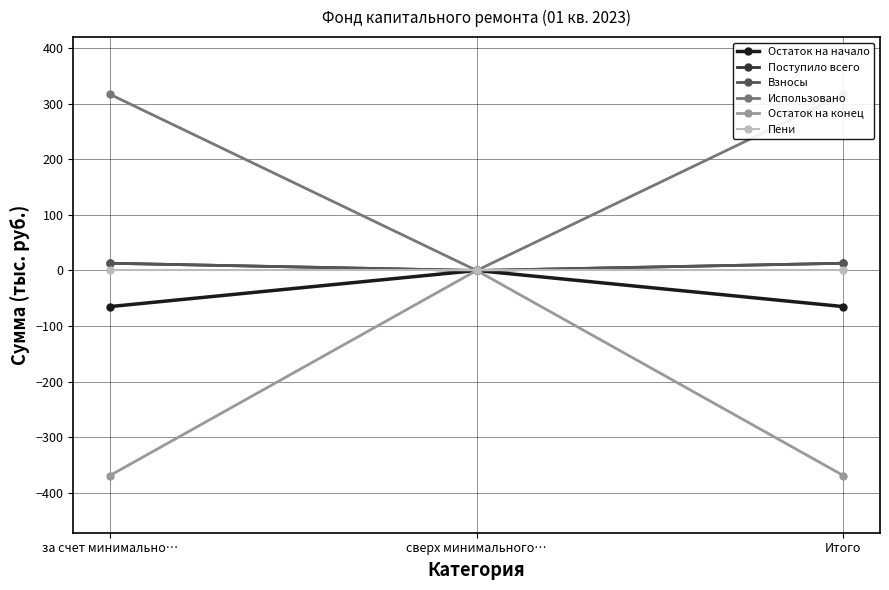

At which label is Остаток на конец closest to -184?

сверх минимального…